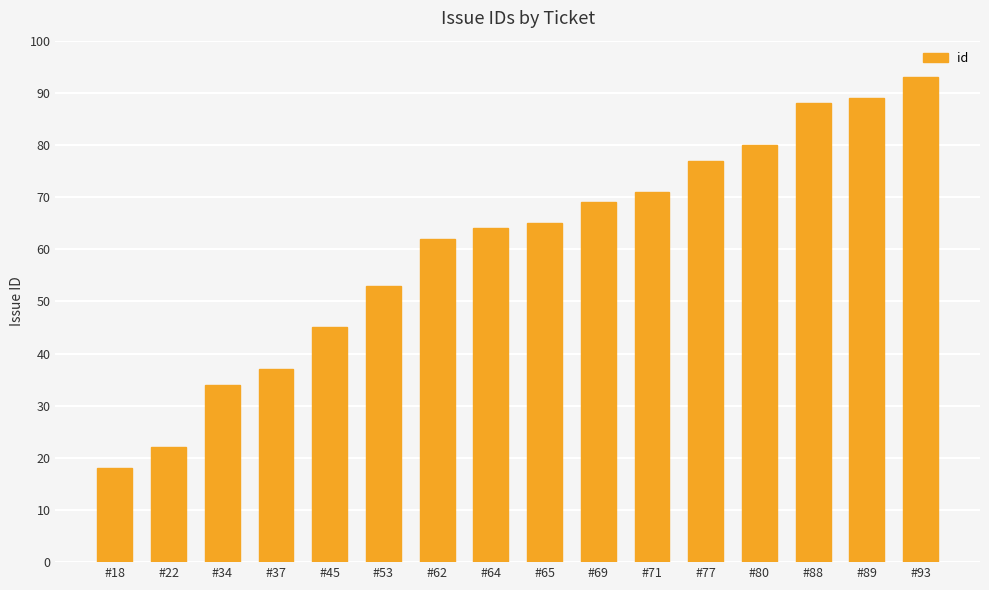

List the labels in order of value, smallest first.

#18, #22, #34, #37, #45, #53, #62, #64, #65, #69, #71, #77, #80, #88, #89, #93